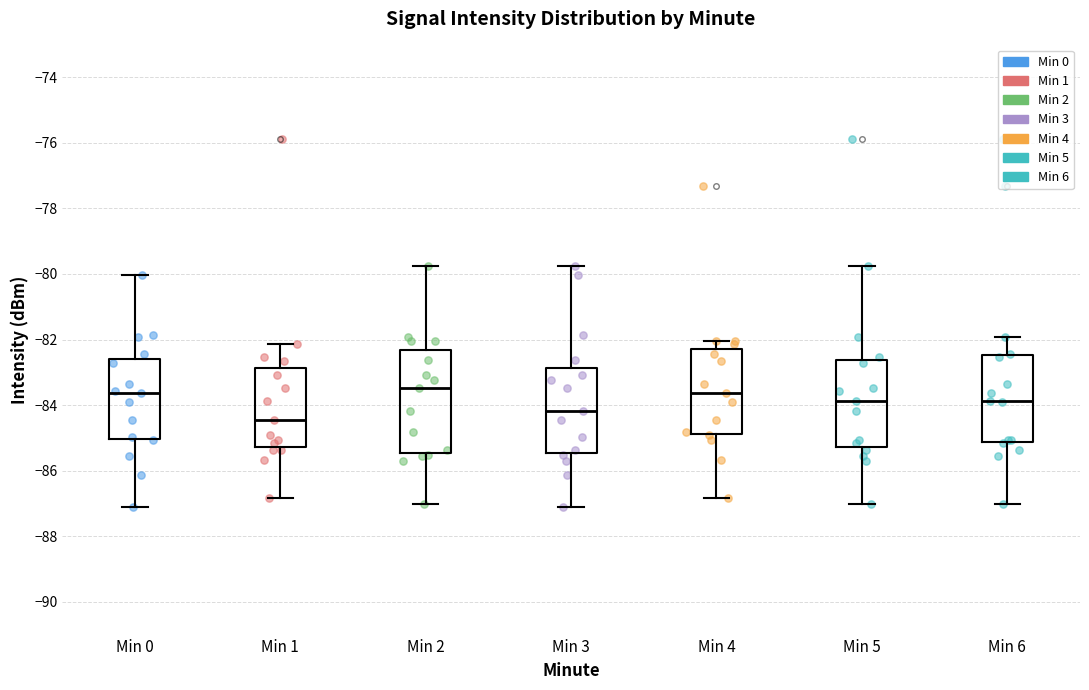

Reading left to right, transcribe this box plot: for each box, give where its median line is, the range the box spans, and where its two whiskers end, as read against the y-axis. The values are not printed on the chart, so give them approximately, as read against the axis.

Min 0: median -83.6, box -85.0 to -82.6, whiskers -87.2 to -80.0
Min 1: median -84.4, box -85.2 to -82.8, whiskers -86.8 to -82.2
Min 2: median -83.4, box -85.4 to -82.4, whiskers -87.0 to -79.8
Min 3: median -84.2, box -85.4 to -82.8, whiskers -87.2 to -79.8
Min 4: median -83.6, box -84.8 to -82.2, whiskers -86.8 to -82.0
Min 5: median -83.8, box -85.2 to -82.6, whiskers -87.0 to -79.8
Min 6: median -83.8, box -85.2 to -82.4, whiskers -87.0 to -82.0